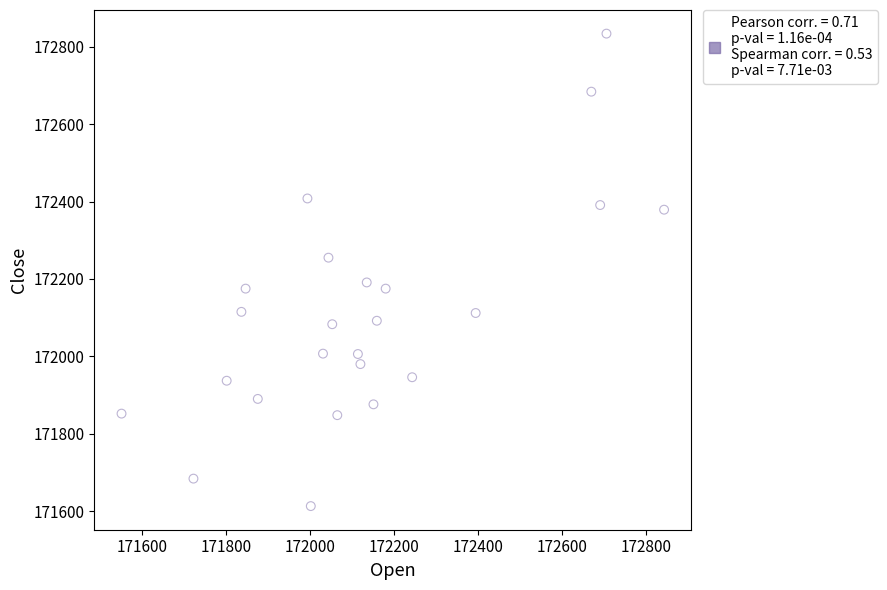

What is the range of X values (max minus min)?

1290